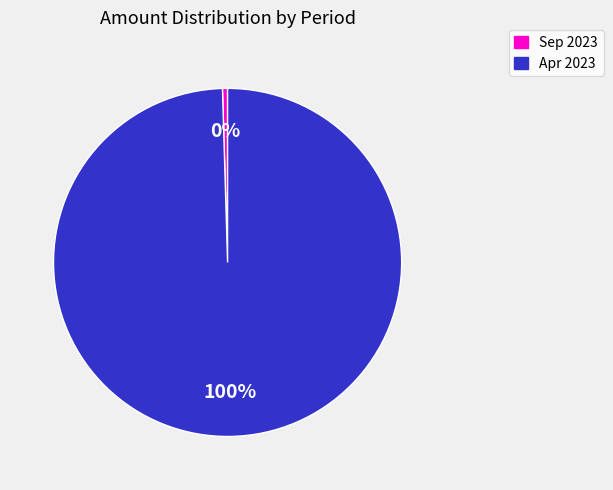

To the nearest percent, what is the average slice percentage?

50%